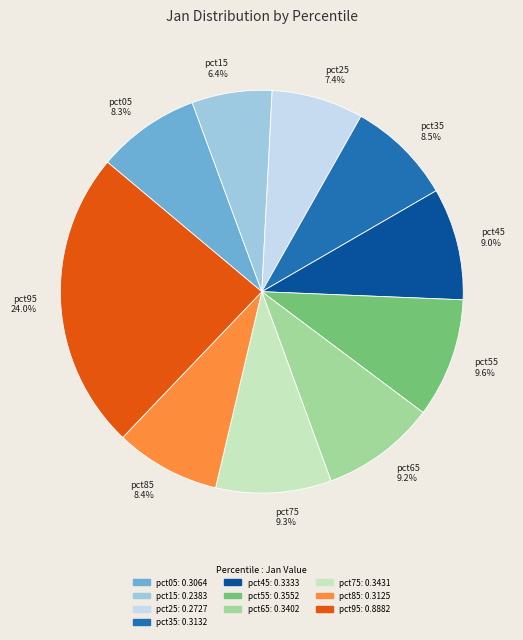

Does pct15 represent more than half of the total?

No